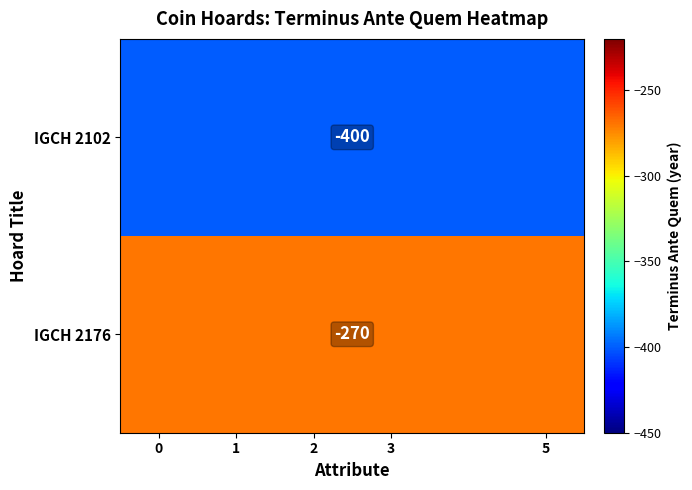

Rank the series at 2 from lowest to highest value.

IGCH 2102, IGCH 2176